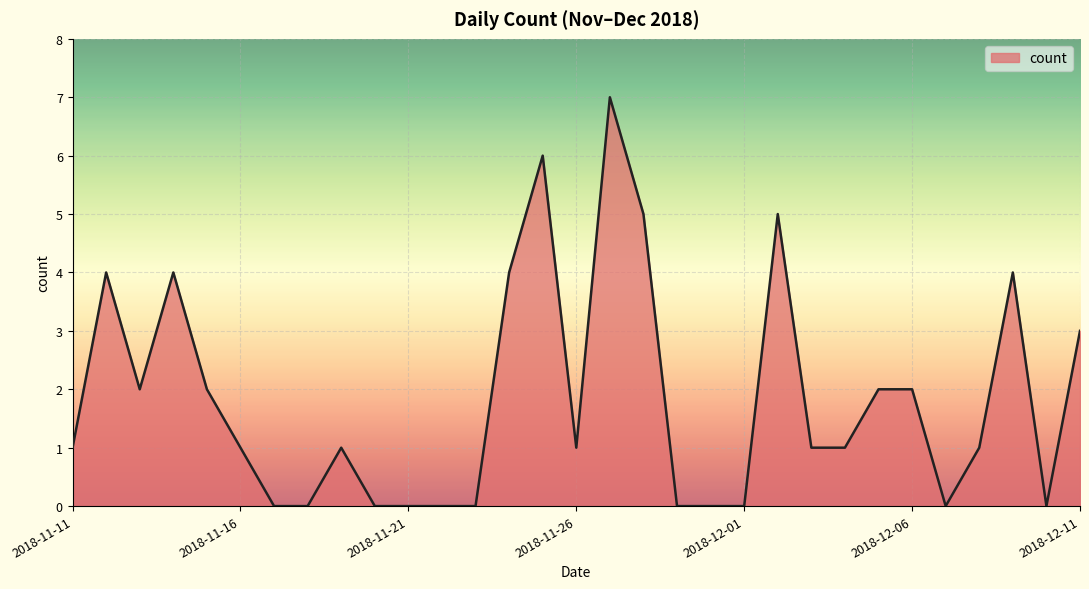

What is the greatest value displayed?

7